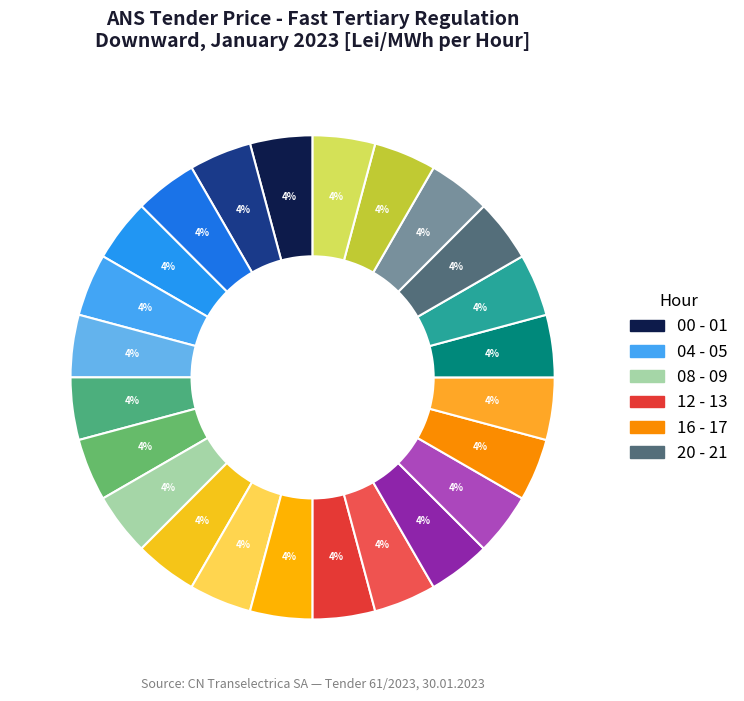

How many slices are in this pie chart?

24